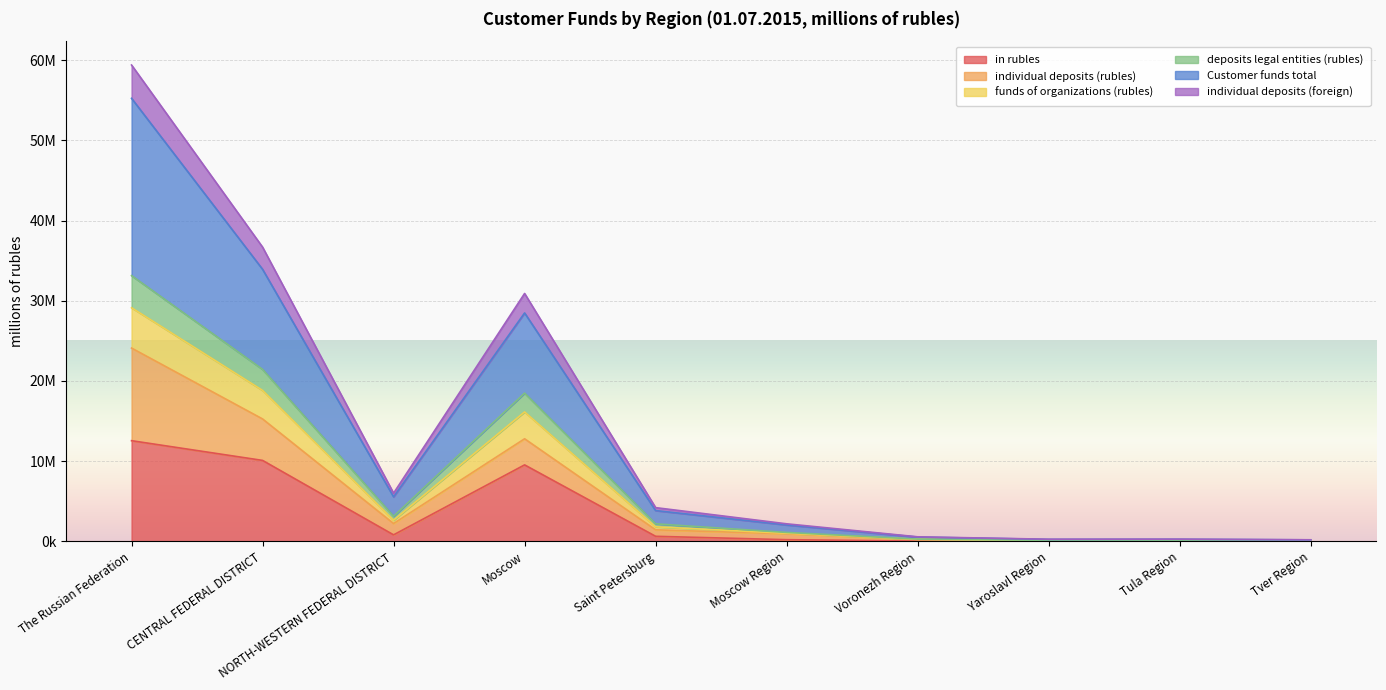

True or false: in rubles and deposits legal entities (rubles) intersect in this chart.

False